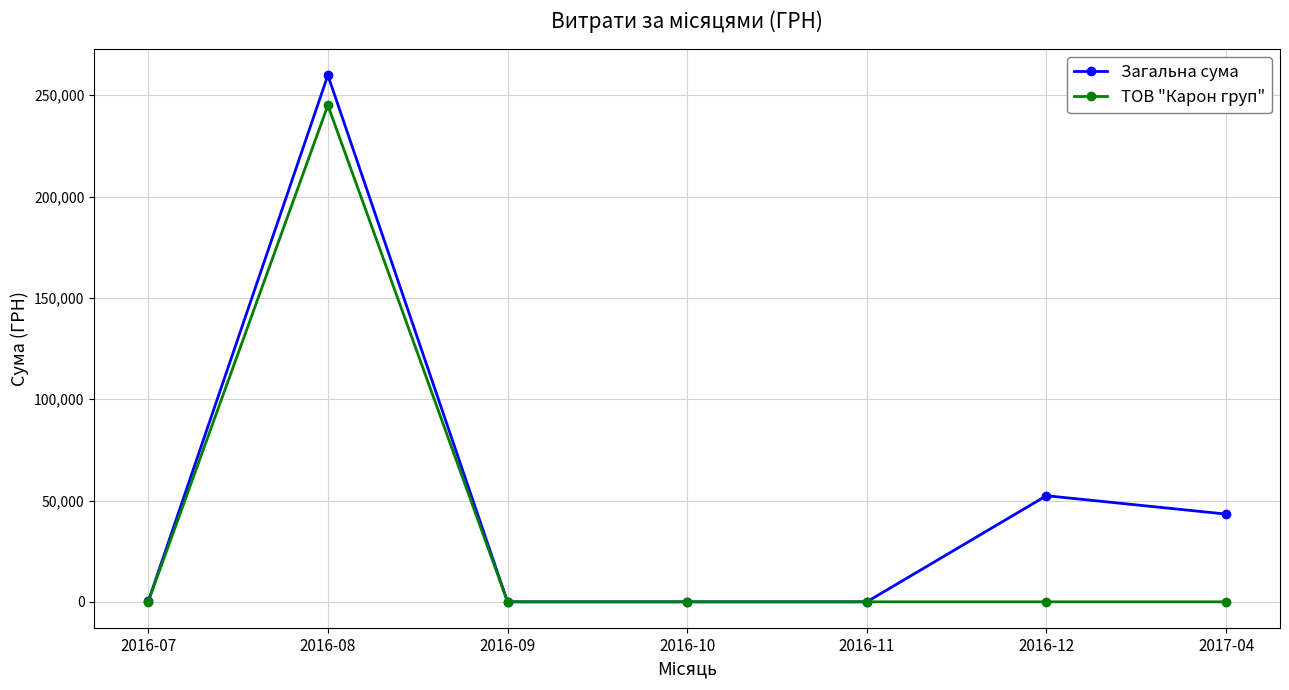

Where is Загальна сума nearest to the value 129947?

2016-12